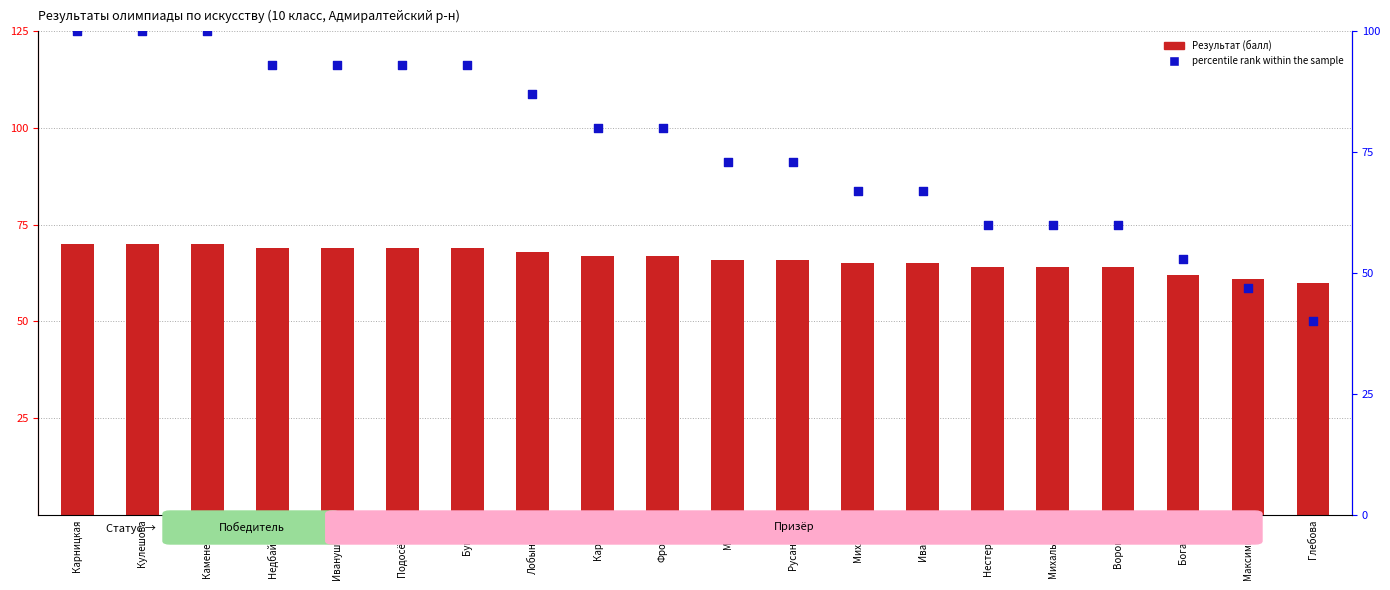

Is the value of percentile rank within the sample at Михалькова greater than the value of Результат (балл) at Мехяр?

No